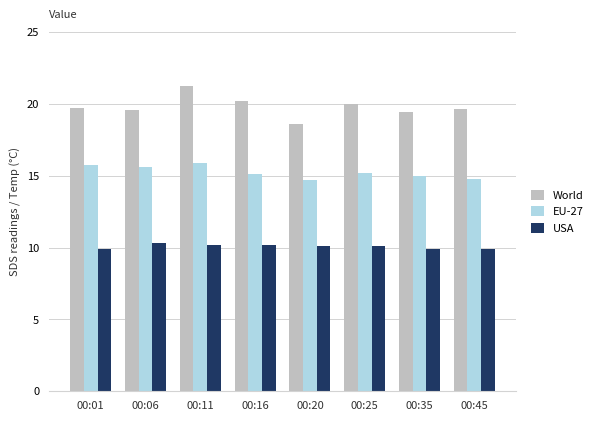

List the series in order of their overall mean, lowest first.

USA, EU-27, World